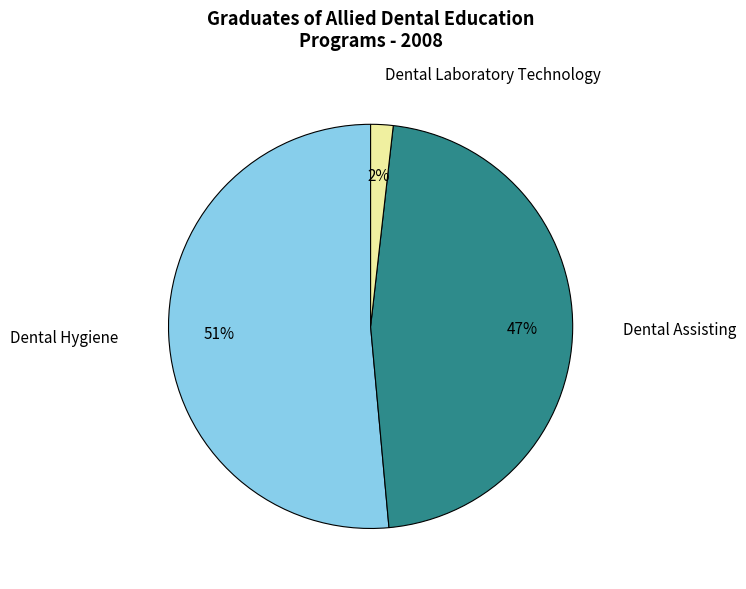

What percentage is the Dental Assisting slice, to the nearest percent?

47%